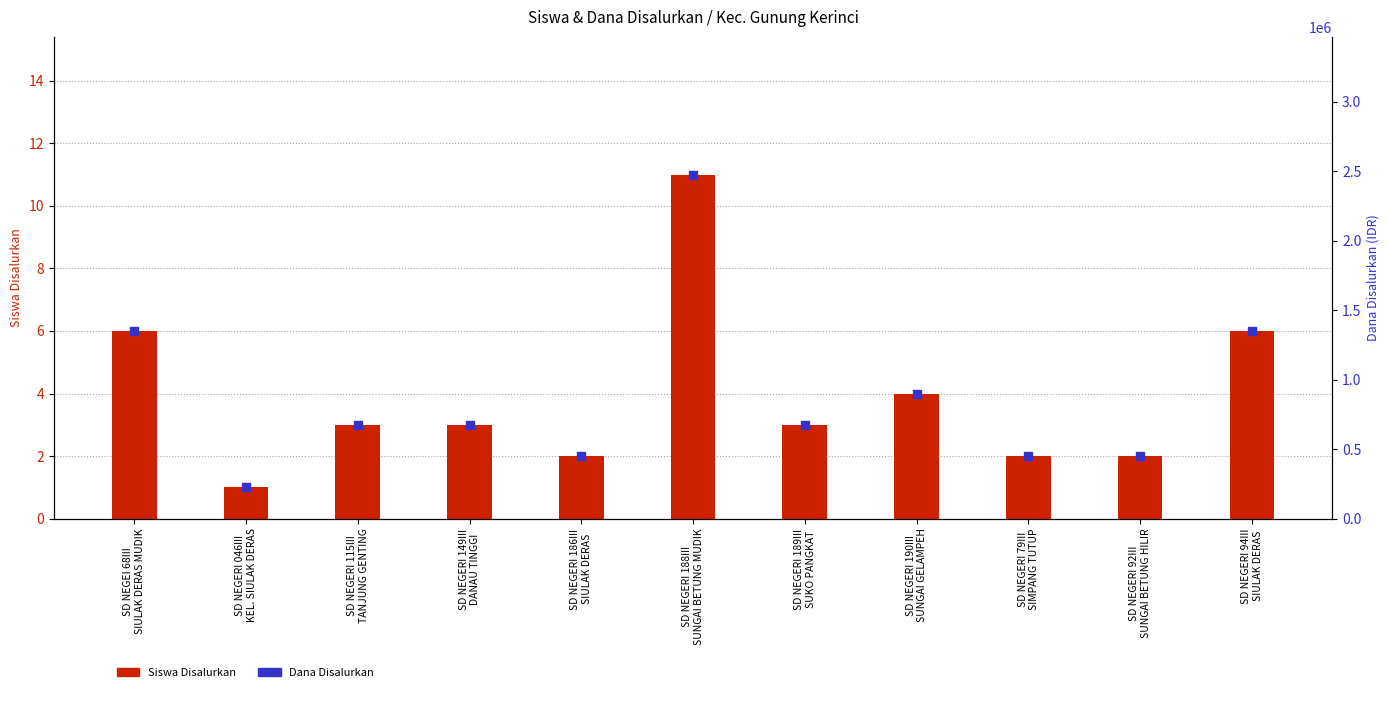

Which series reaches the maximum Y coordinate?

Dana Disalurkan